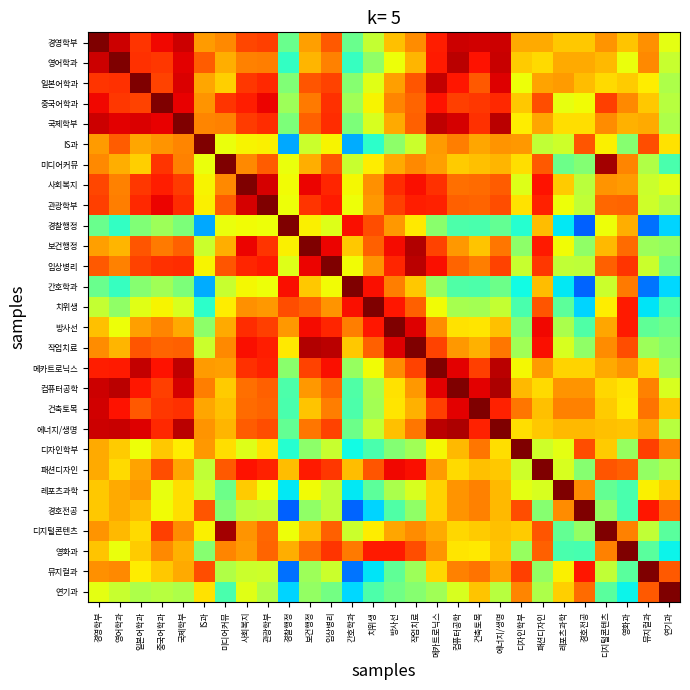

What is the smallest value displayed?

0.2